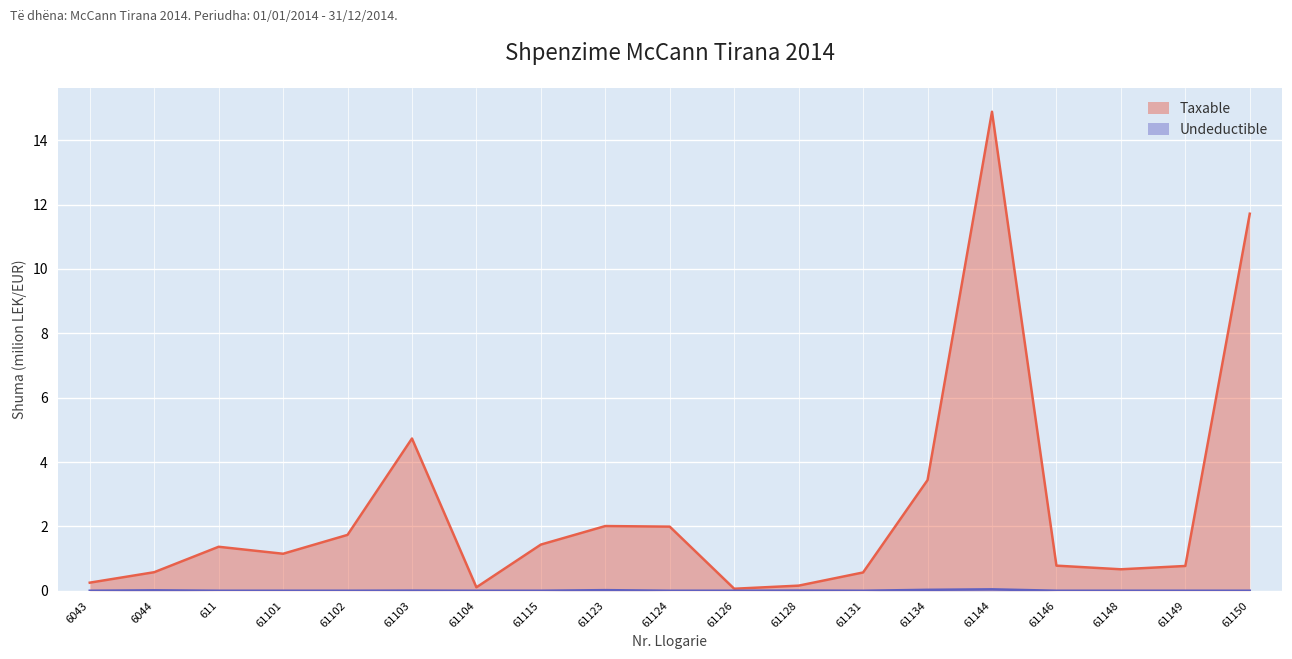

How many lines are shown in the chart?

2